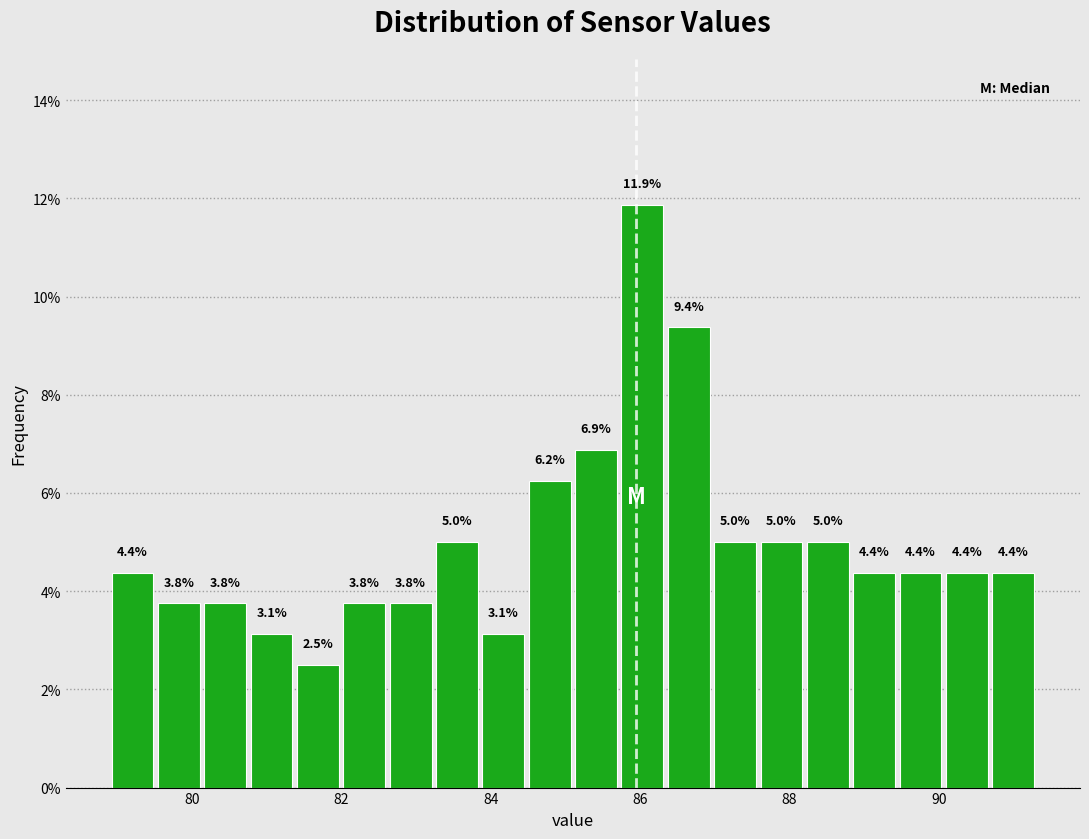

Around what value on the x-axis is the tallest bar? Give the approximate position of its centre, as read against the axis.

86.0